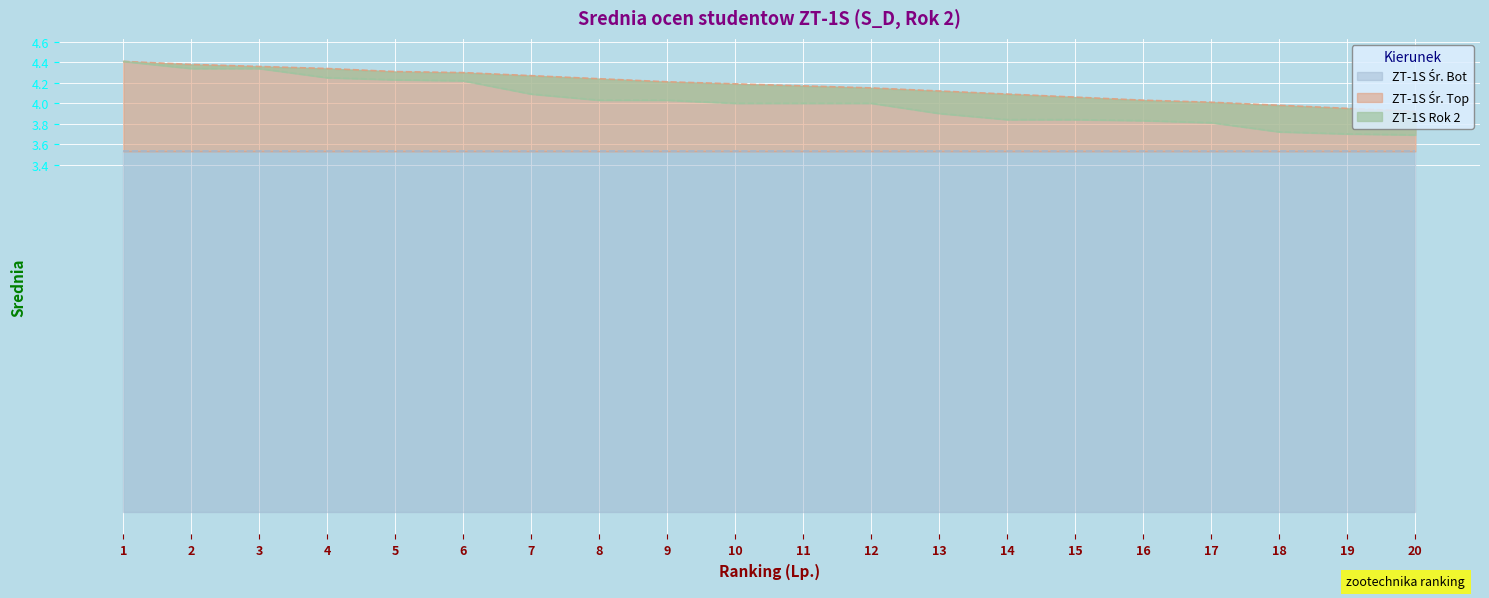

What is the total value across all series at 8?

8.3